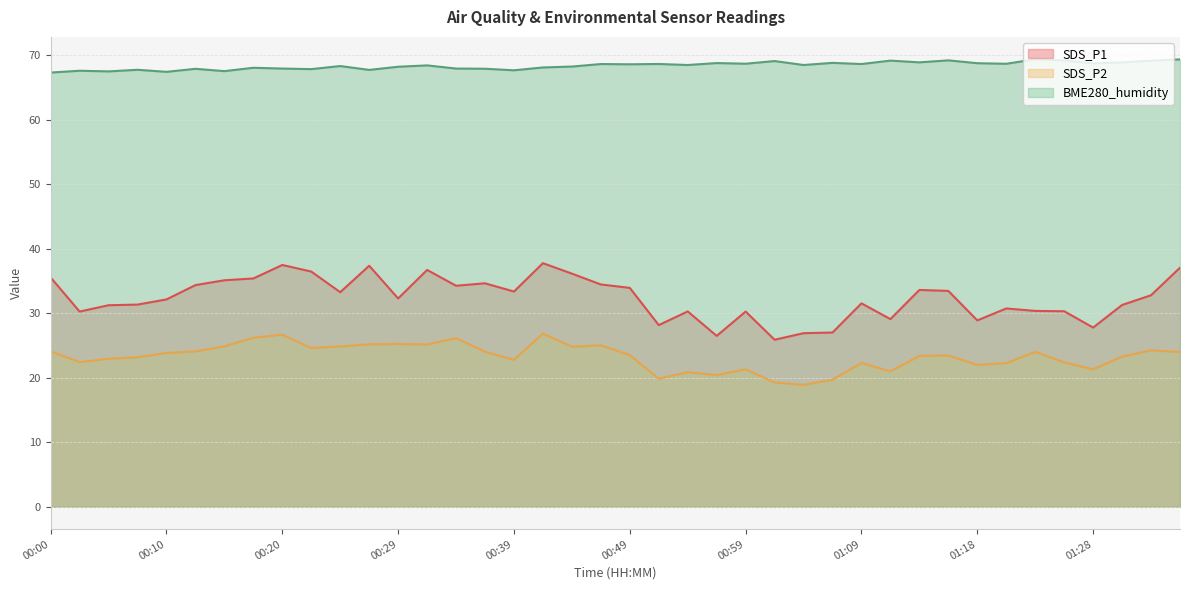

What is the value of the SDS_P1 point at the 7th from the left?

35.1